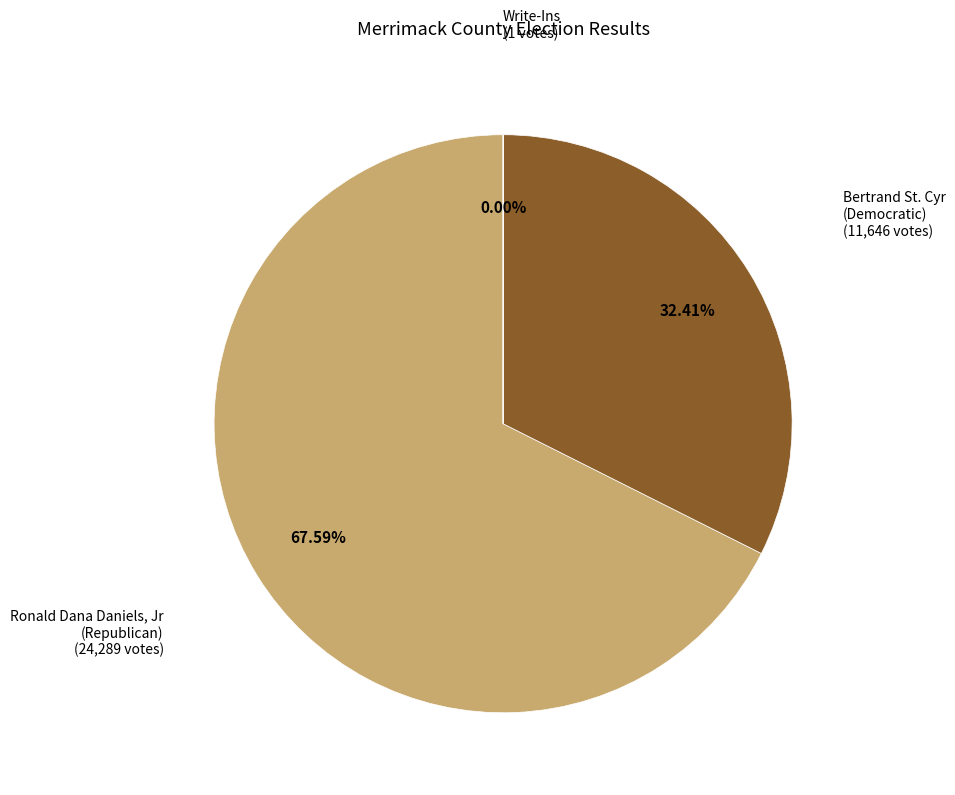

Which slice is the largest?

Ronald Dana Daniels, Jr (Republican)